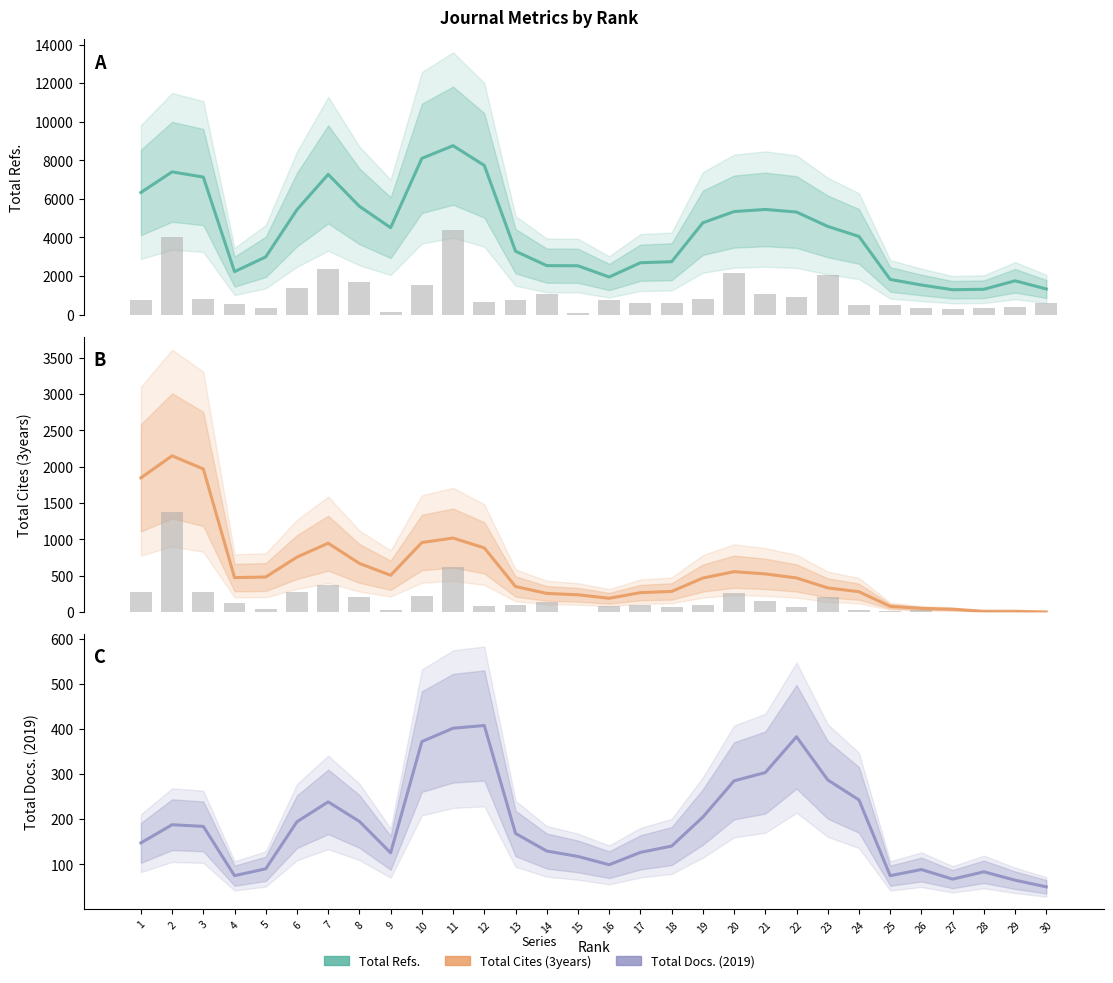

At which label does Total Docs. (2019) reach its minimum?

30